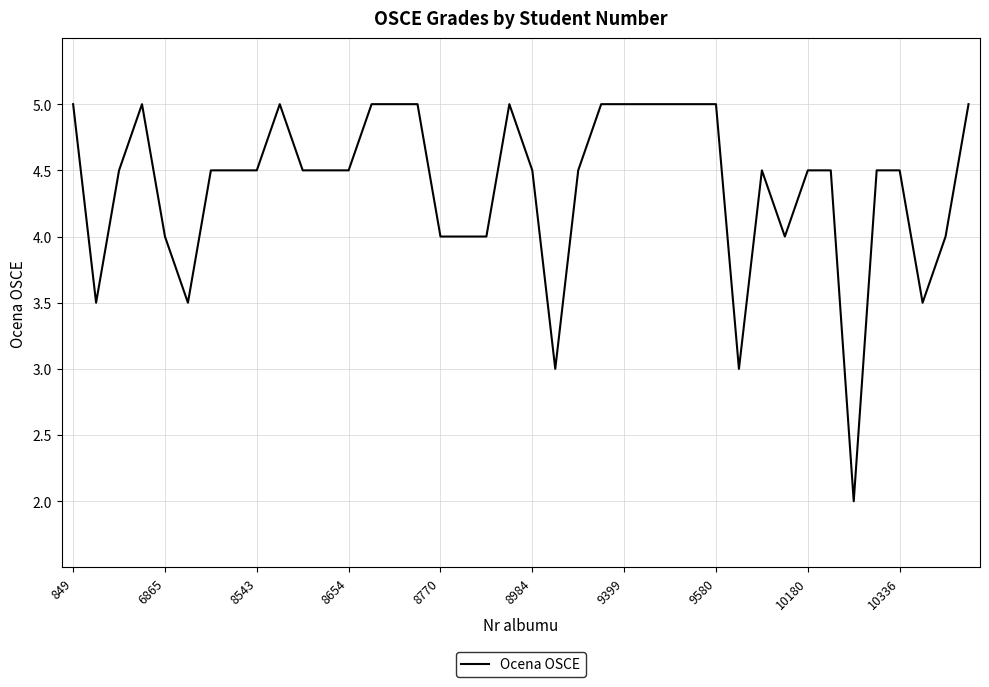

What is the smallest value displayed?

2.0